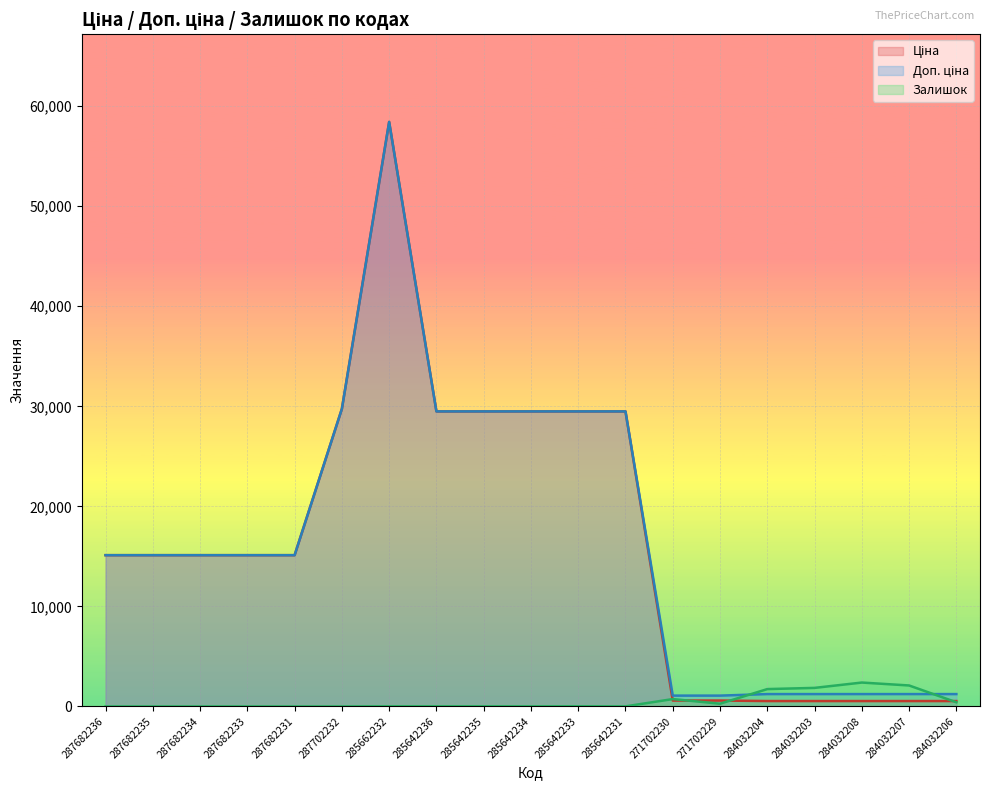

At 285642236, list the series in order from smallest to largest.

Залишок_line, Ціна_line, Доп. ціна_line